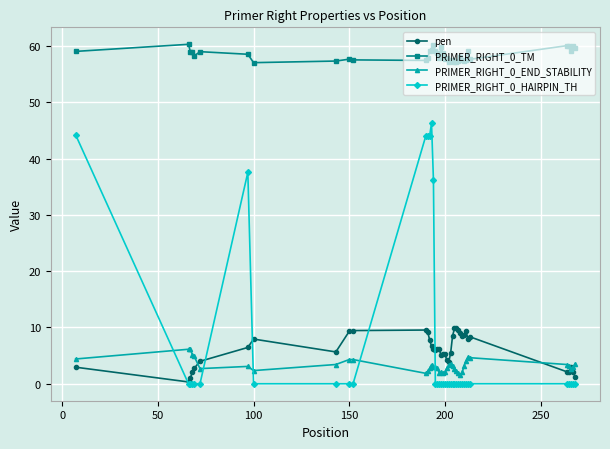

Does the chart have visible grid lines?

Yes